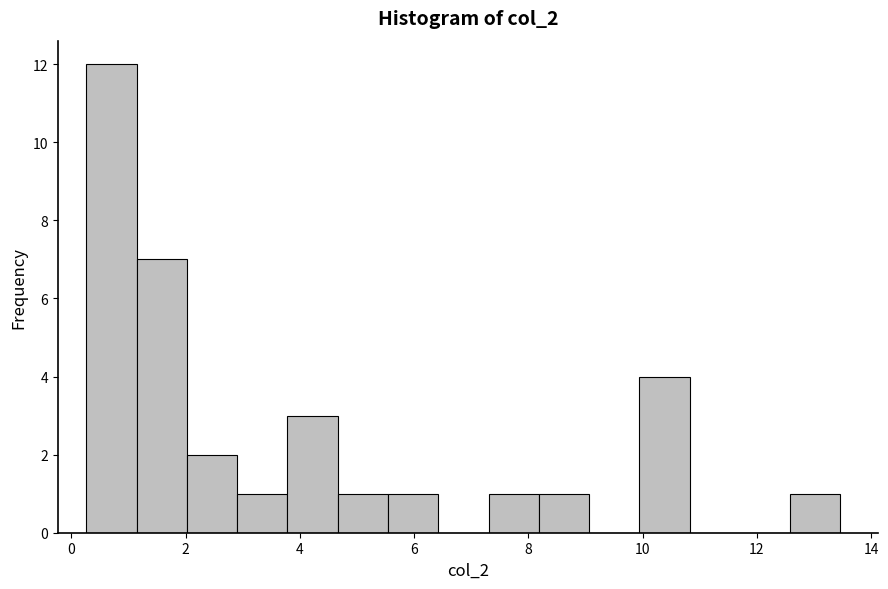

How tall is the bar that spans 3.8 to 4.6 on the x-axis? Neither the bar edges nor the heights are printed on the chart, so give them approximately, as read against the axes.

3